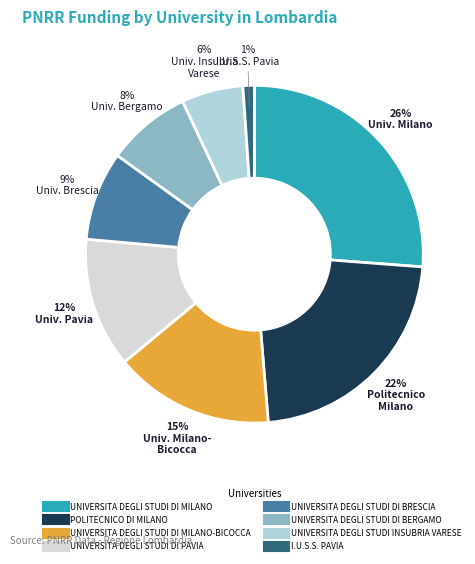

Is there a majority slice in this chart?

No